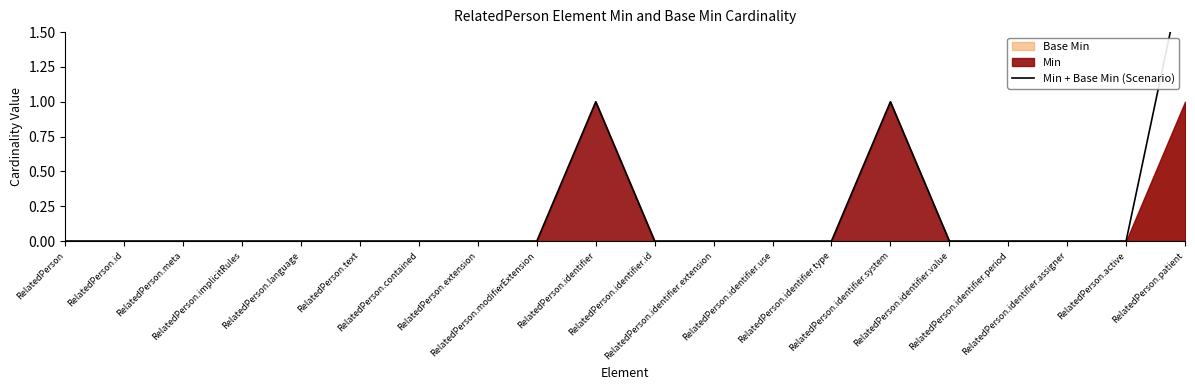

Rank the categories by value from highest to lowest.

RelatedPerson.patient, RelatedPerson.identifier, RelatedPerson.identifier.system, RelatedPerson, RelatedPerson.id, RelatedPerson.meta, RelatedPerson.implicitRules, RelatedPerson.language, RelatedPerson.text, RelatedPerson.contained, RelatedPerson.extension, RelatedPerson.modifierExtension, RelatedPerson.identifier.id, RelatedPerson.identifier.extension, RelatedPerson.identifier.use, RelatedPerson.identifier.type, RelatedPerson.identifier.value, RelatedPerson.identifier.period, RelatedPerson.identifier.assigner, RelatedPerson.active